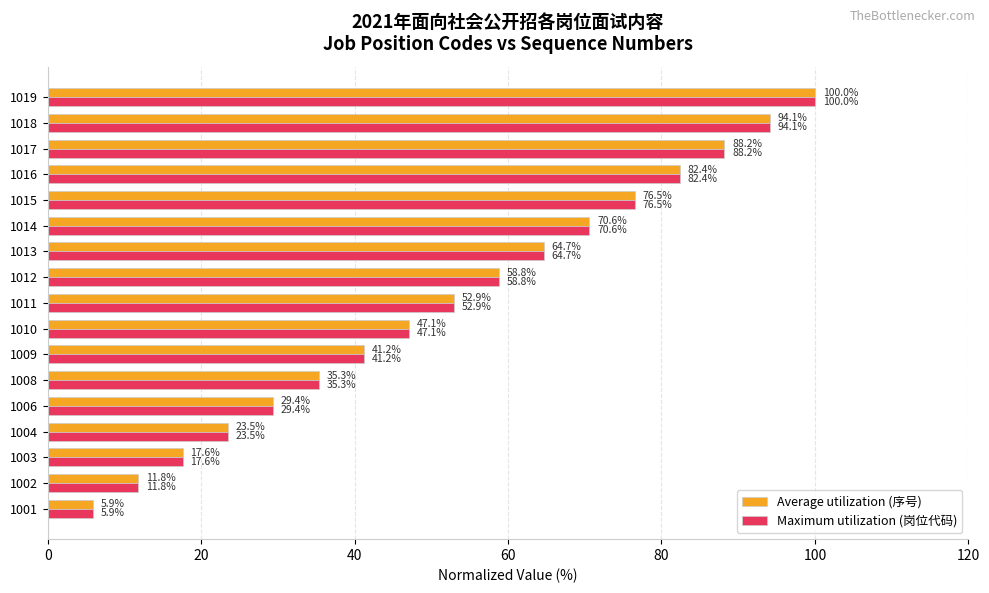

The value of Average utilization (序号) at 1006 is 52.4. True or false?

False